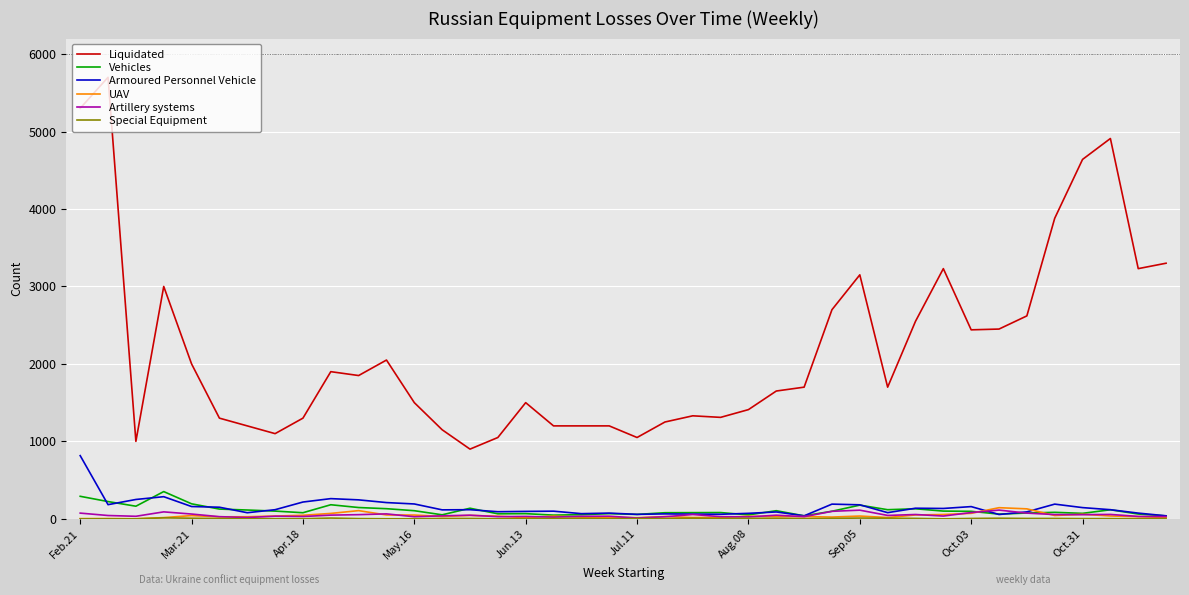

What is the greatest value displayed?

5700